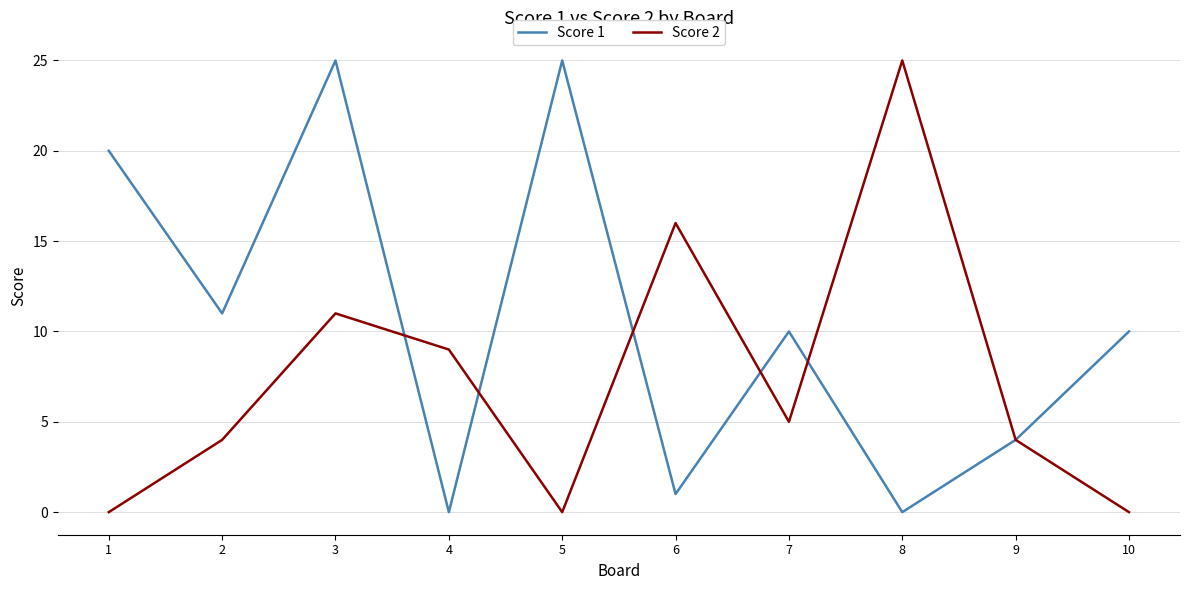

Is it true that Score 2 equals 16 at 1?

False